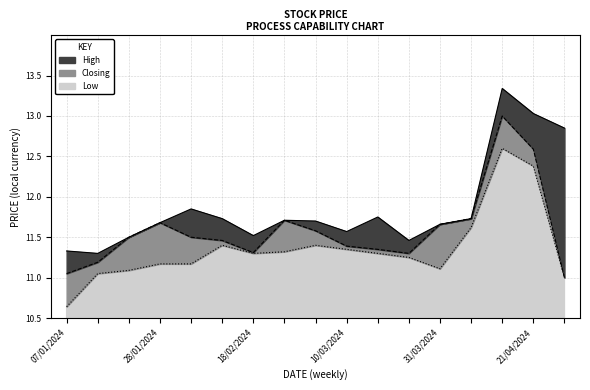

In Closing, how many points are higher than both neighbors (excluding endpoints)?

3